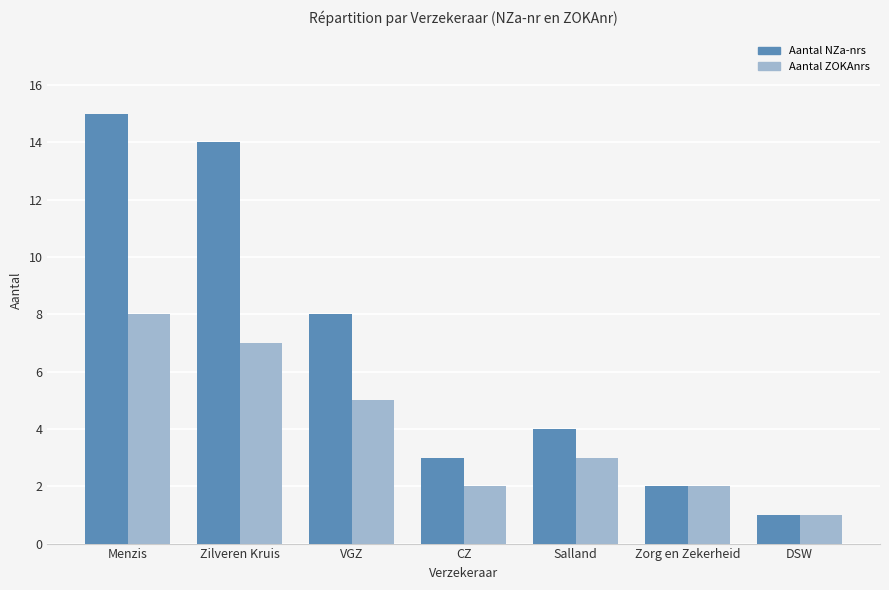

At which category is the sum across all series the highest?

Menzis